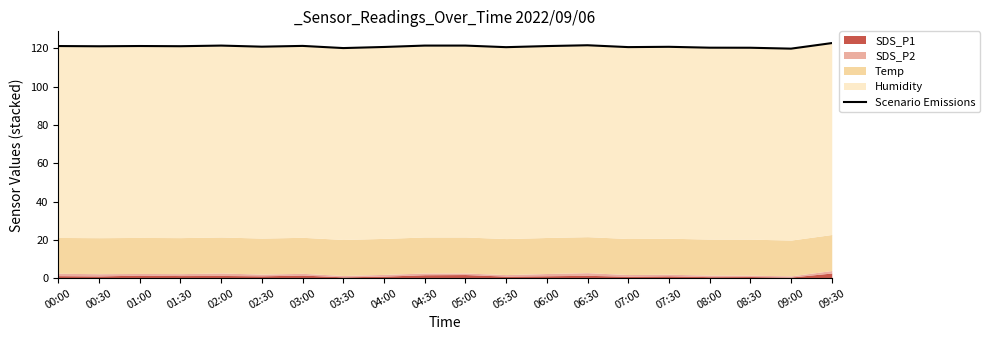

True or false: the data shows 121.1 at 01:30.

True